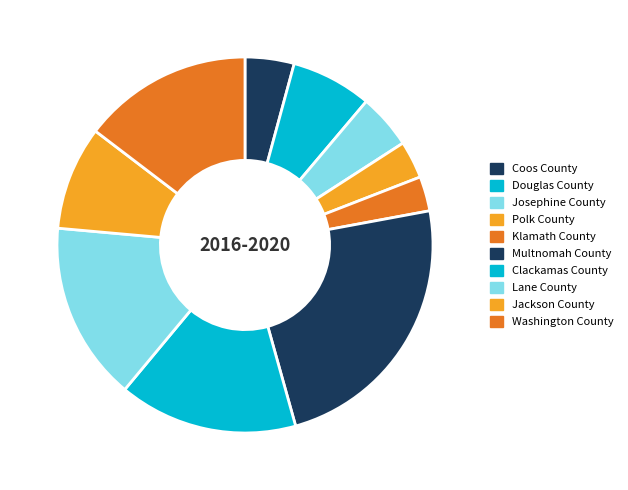

Count the number of slices in the pie.

10